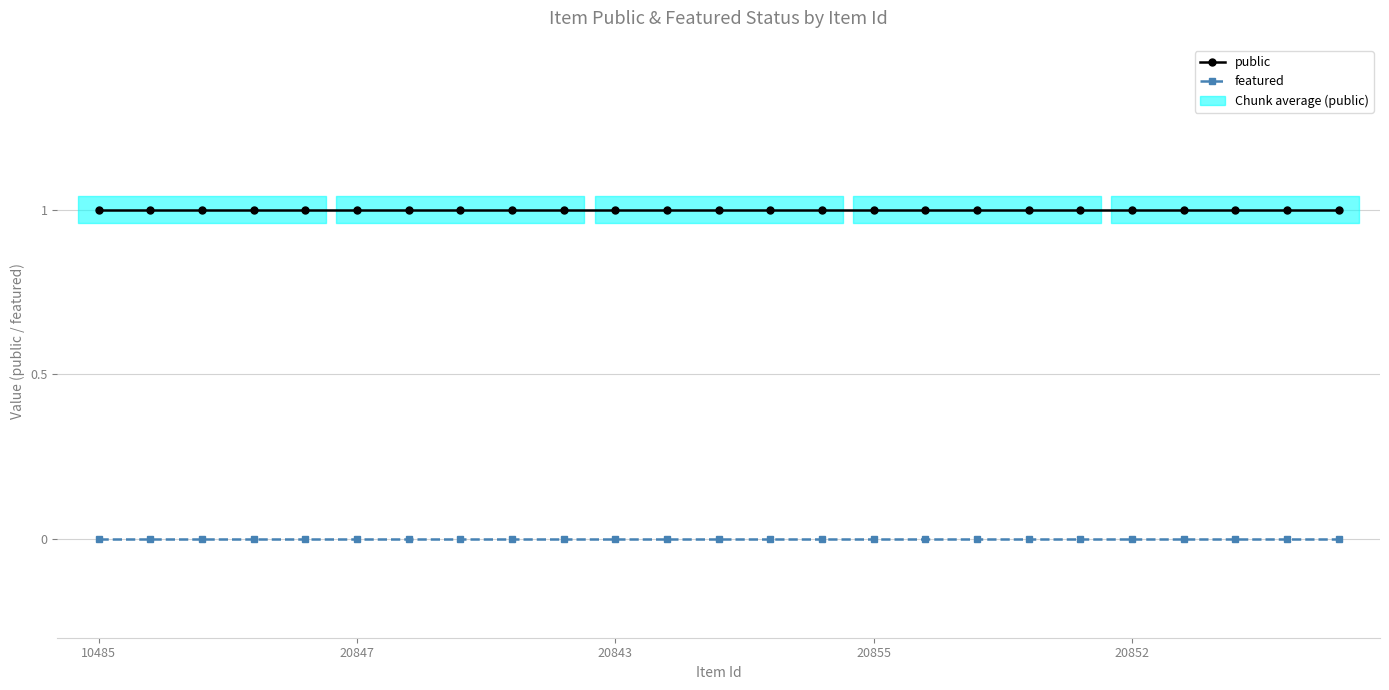

True or false: featured and public intersect in this chart.

False